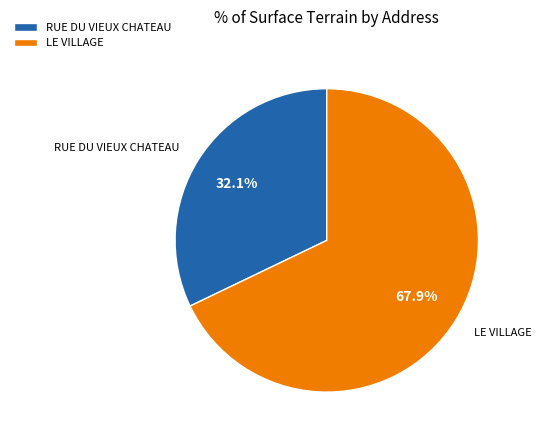

Rank the categories by value from lowest to highest.

RUE DU VIEUX CHATEAU, LE VILLAGE